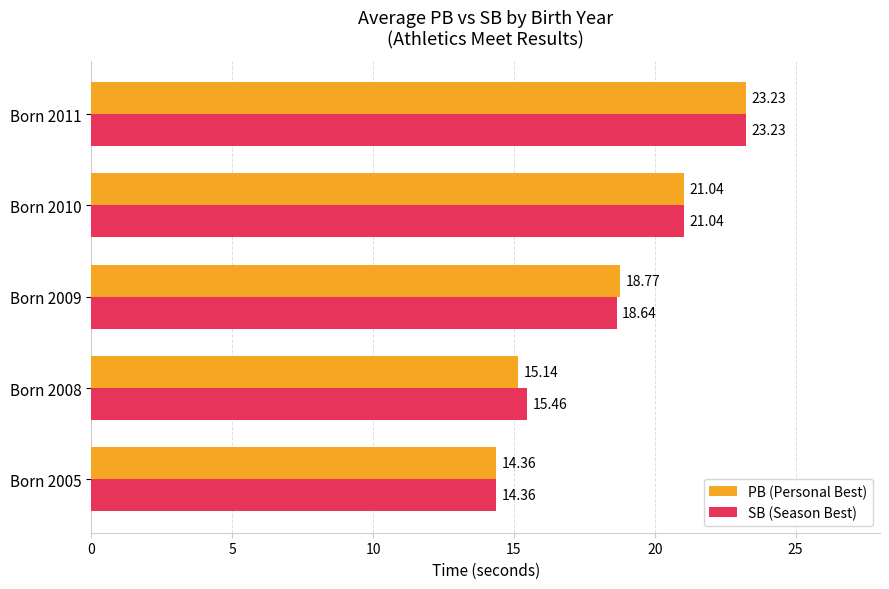

What is the spread (max minus min) of values at Born 2008?

0.3